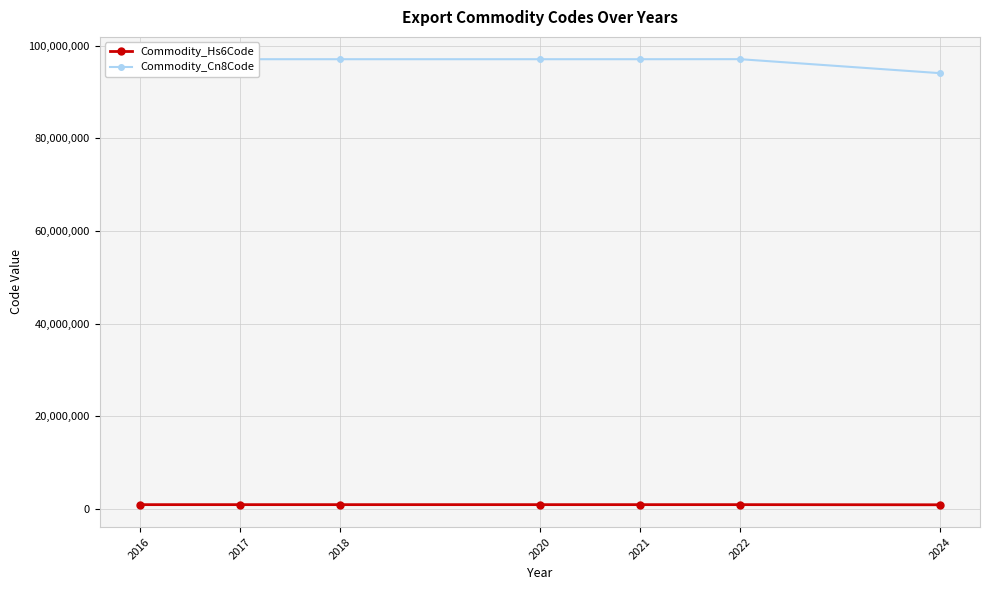

What is the value of the Commodity_Hs6Code point at the 6th from the left?

970690.0